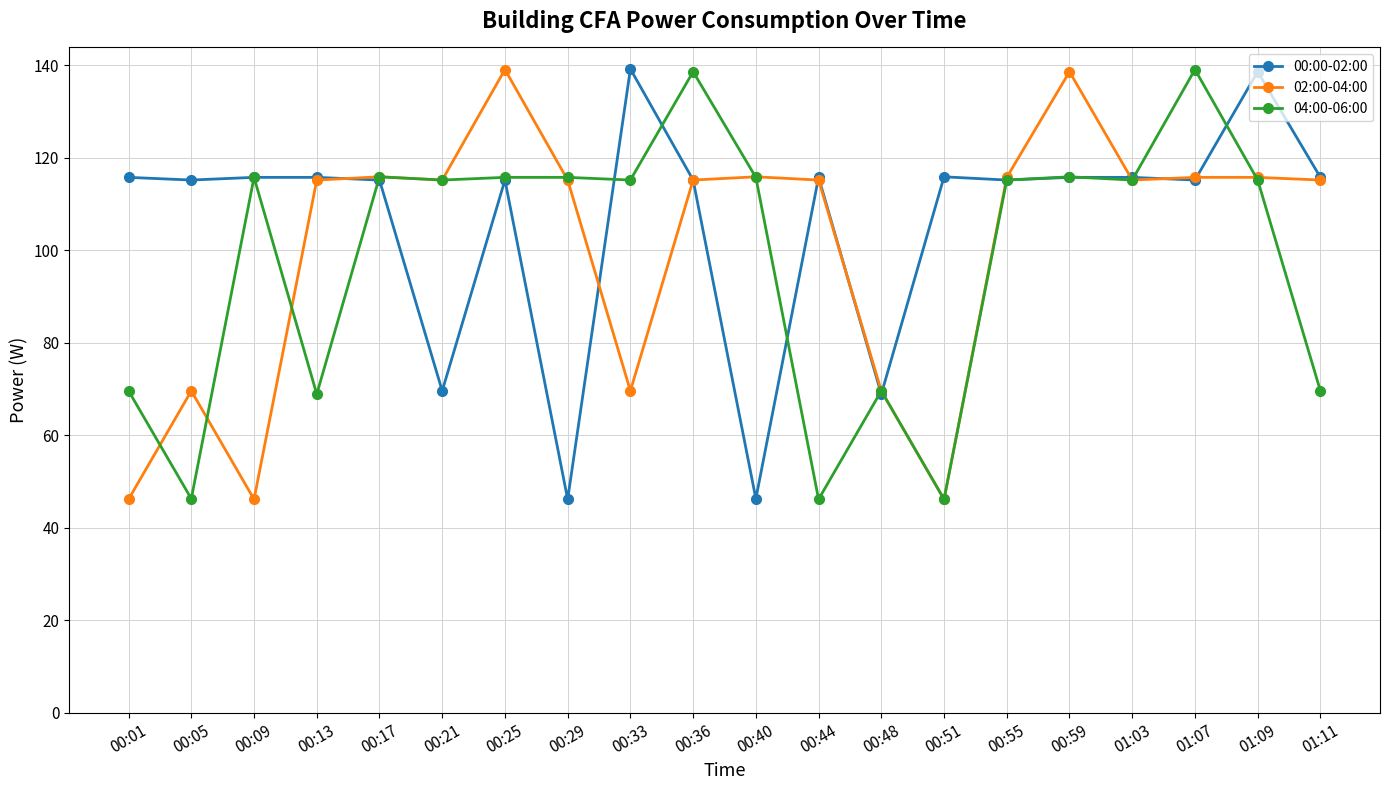

Rank the series by their average value, from highest to lowest.

00:00-02:00, 02:00-04:00, 04:00-06:00